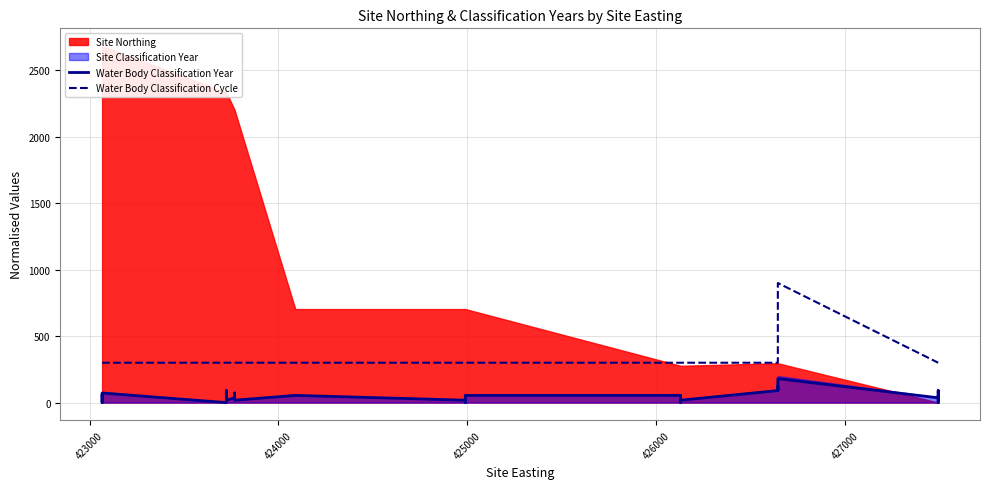

What is the highest value of the Water Body Classification Year series?

180